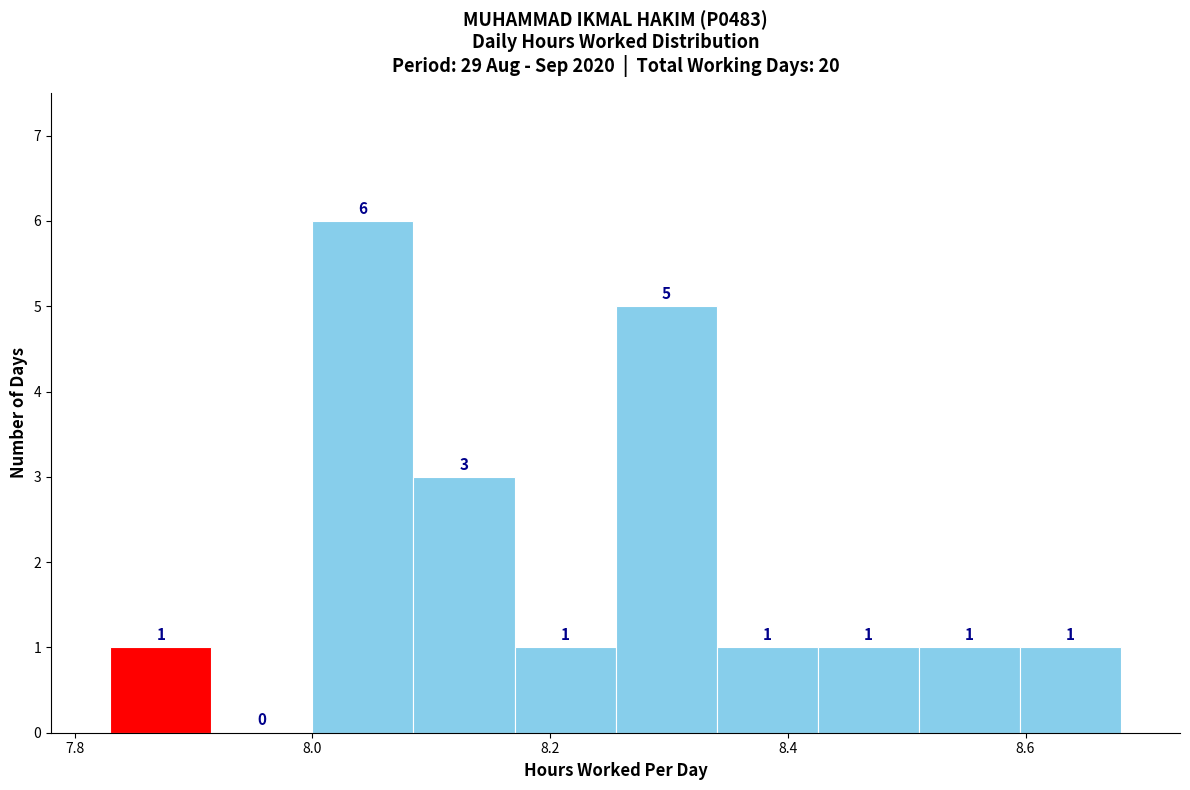

Reading left to right, list every bar in this chart as the range it spans on the x-axis followed by its height. The bar edges are not printed on the chart, so give them approximately, as read against the axis.

7.830 to 7.915: 1
7.915 to 8.000: 0
8.000 to 8.085: 6
8.085 to 8.170: 3
8.170 to 8.255: 1
8.255 to 8.340: 5
8.340 to 8.425: 1
8.425 to 8.510: 1
8.510 to 8.595: 1
8.595 to 8.680: 1